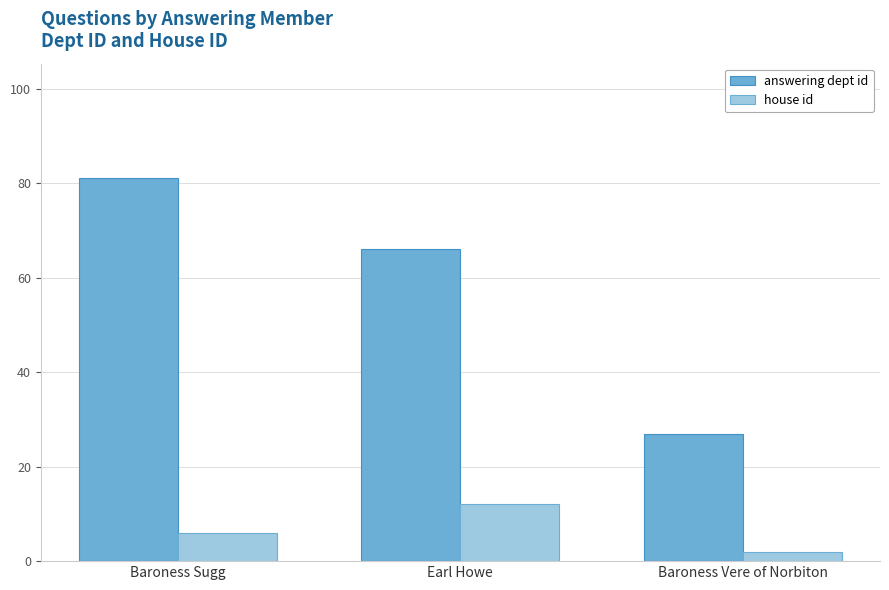

At which label is answering dept id closest to 54?

Earl Howe